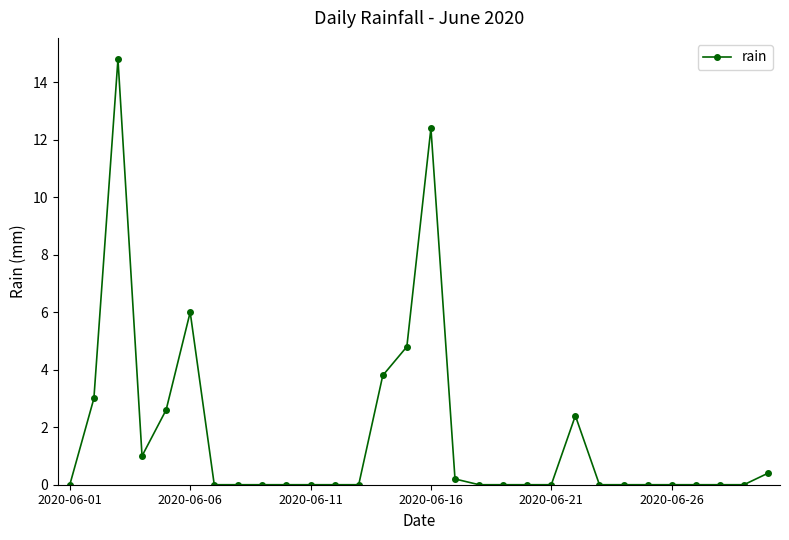

True or false: the data has more than 1 interior local peaks.

True